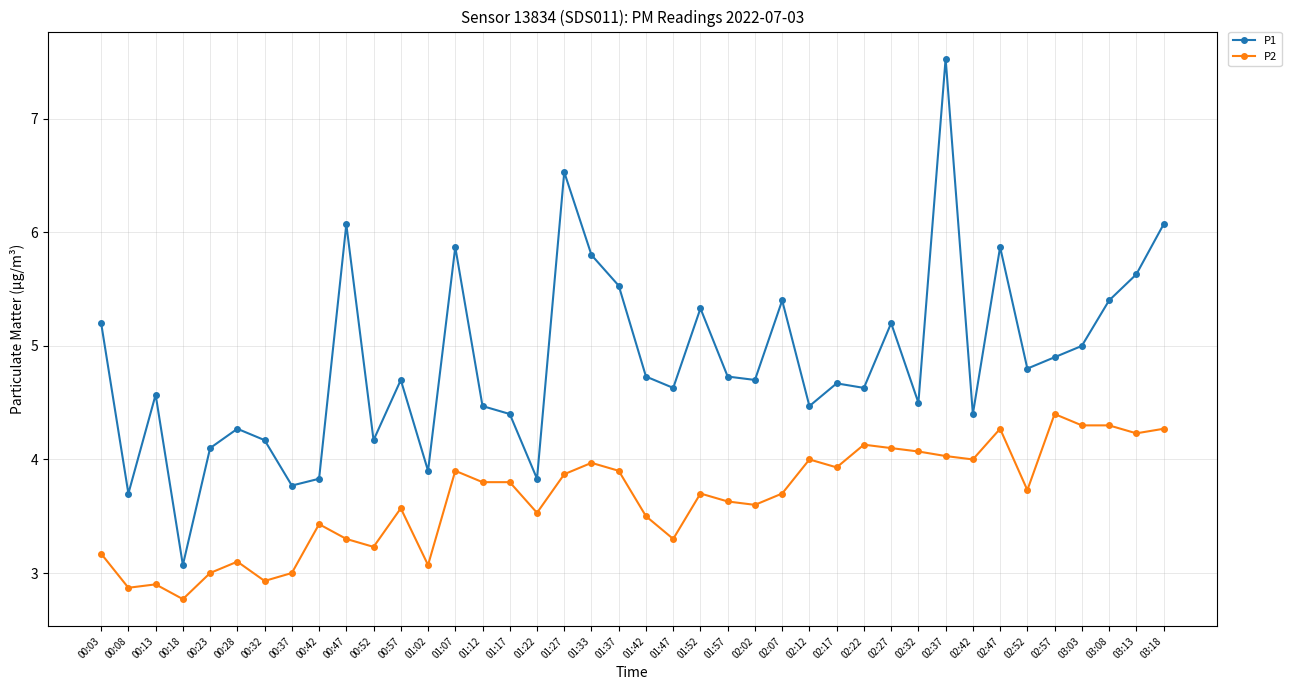

What is the total value across all series at 01:07?

9.8